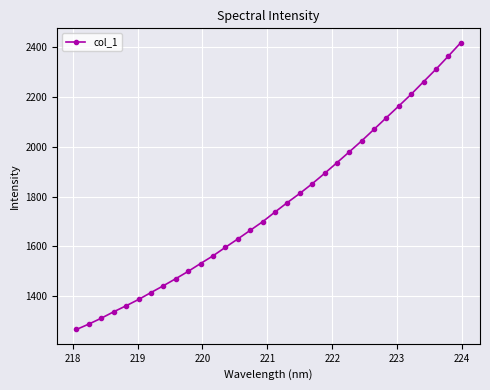

What is the average value?

1762.2